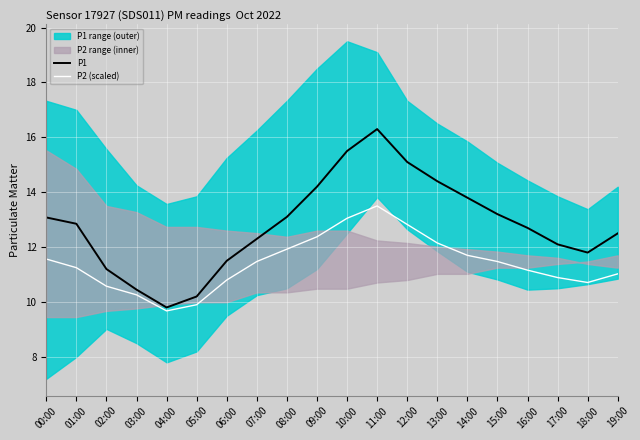

What is the difference between the second highest and minimum values in the P2 (scaled) series?

3.4